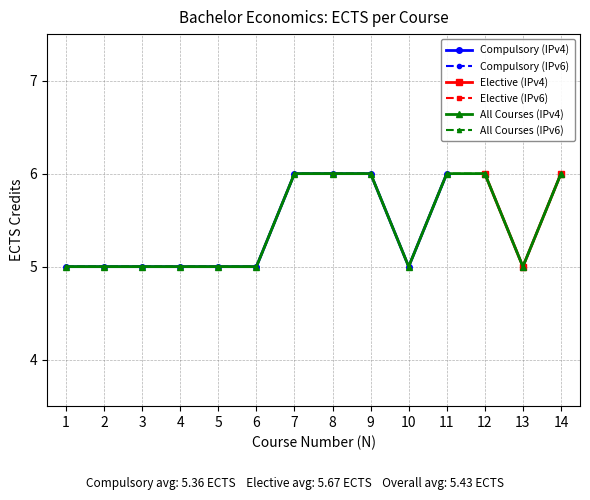

True or false: the data shows 9 at 2.

False